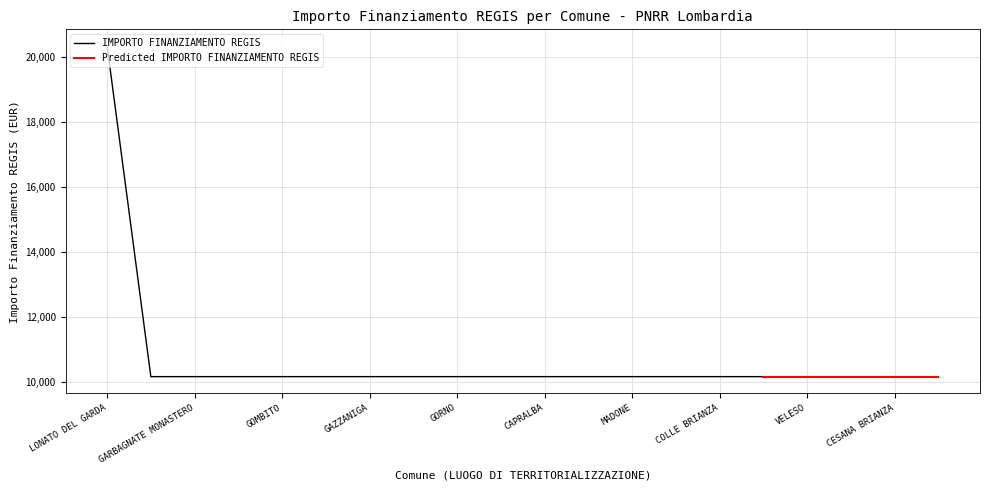

The value of IMPORTO FINANZIAMENTO REGIS at LONATO DEL GARDA is 33450. True or false?

False